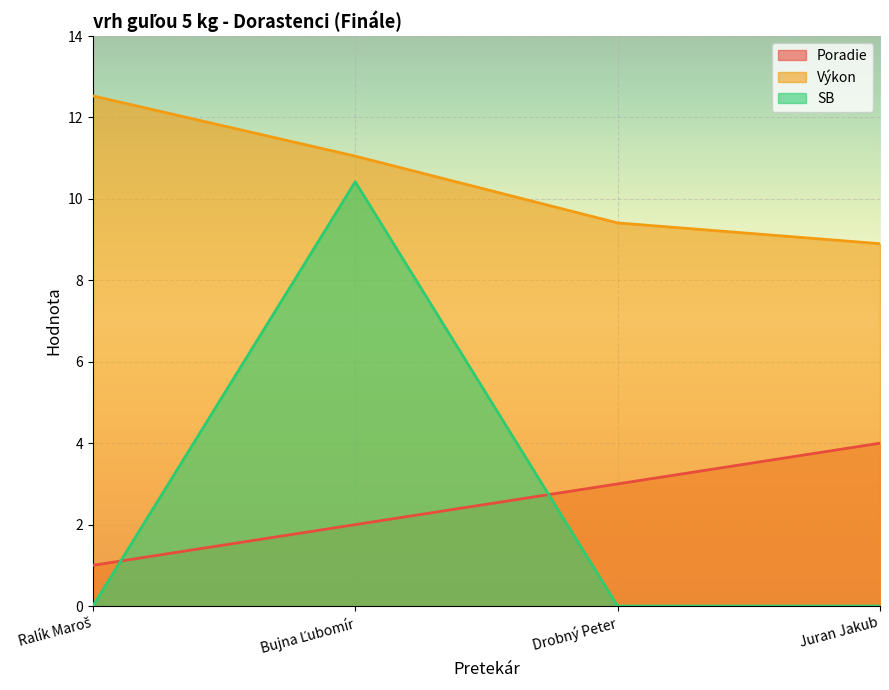

Which series has the widest spread of values?

SB